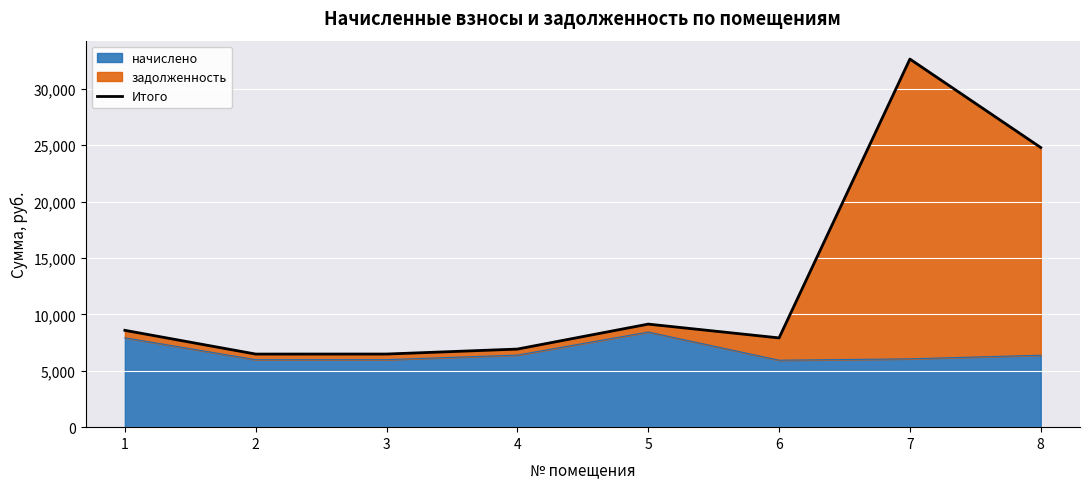

Where is the first local minimum?

2